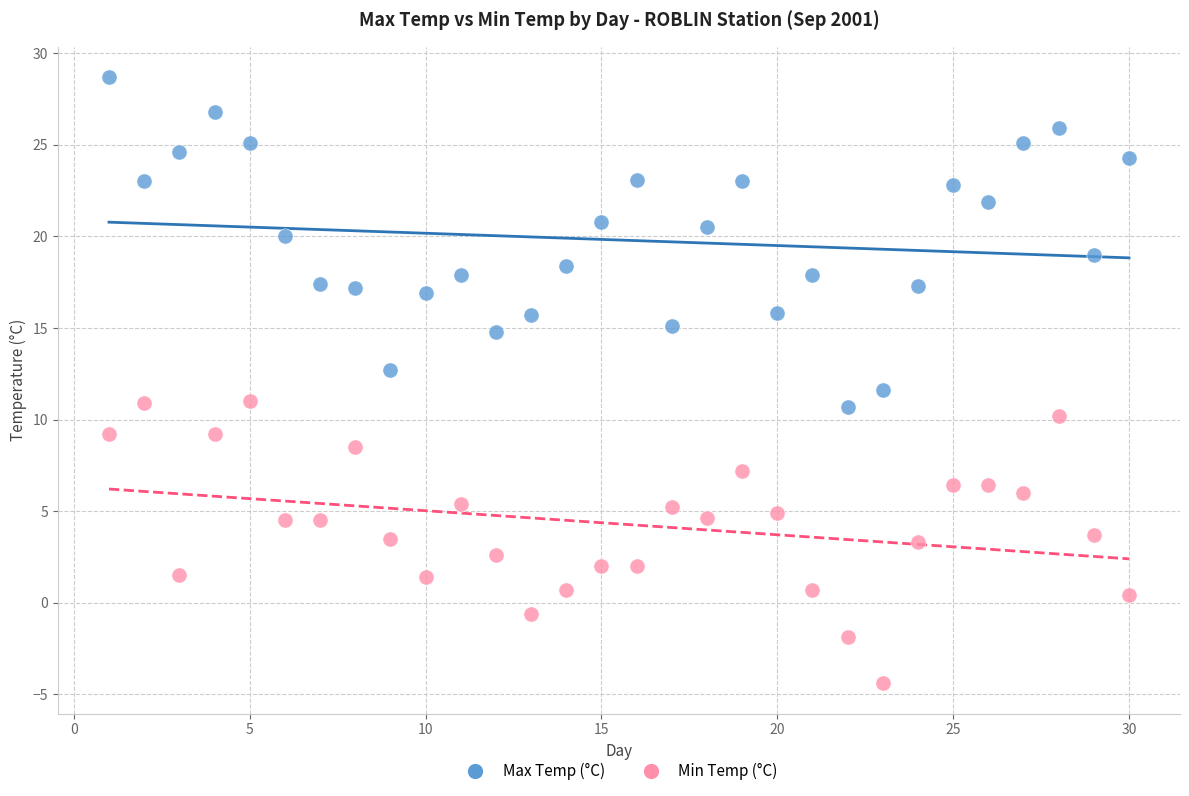

Across all data points, what is the range of Y values (max minus min)?

33.1